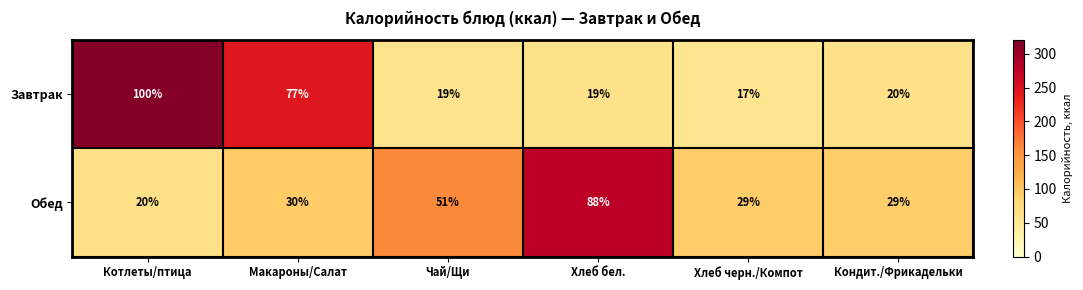

The Завтрак series shows 100 at Котлеты/птица. True or false?

True